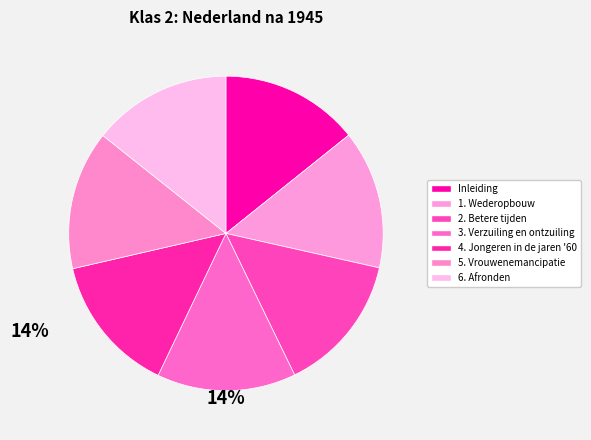

Does 6. Afronden account for over 50% of the chart?

No